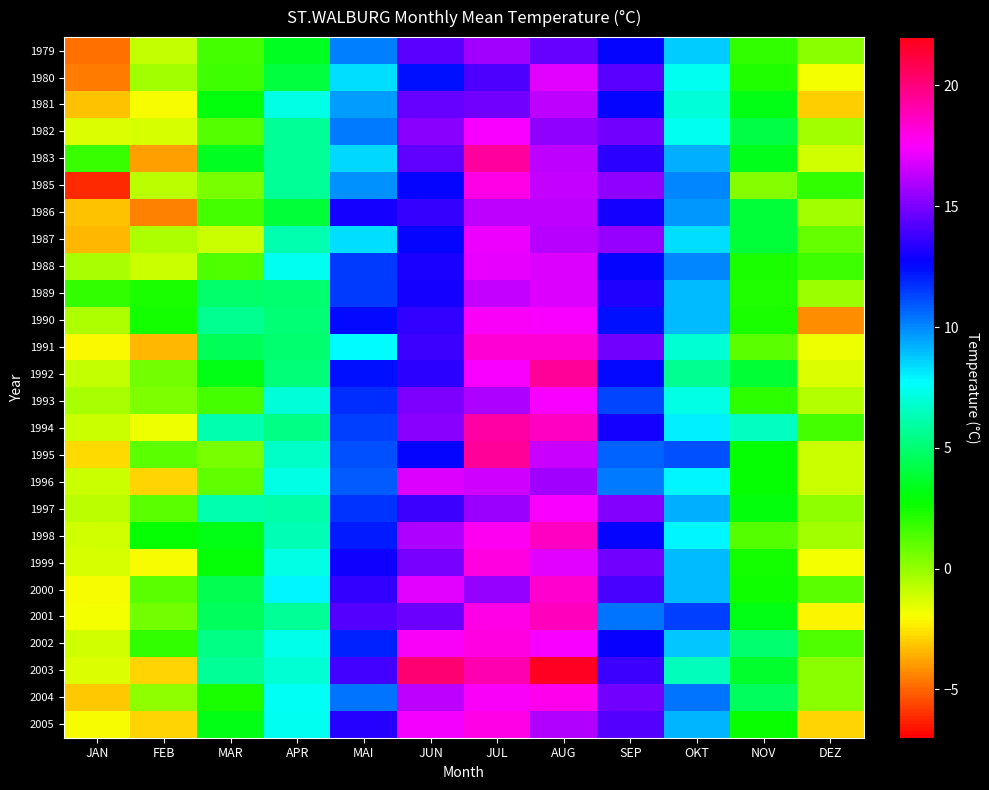

At which category does the chart reach its minimum across all series?

JAN